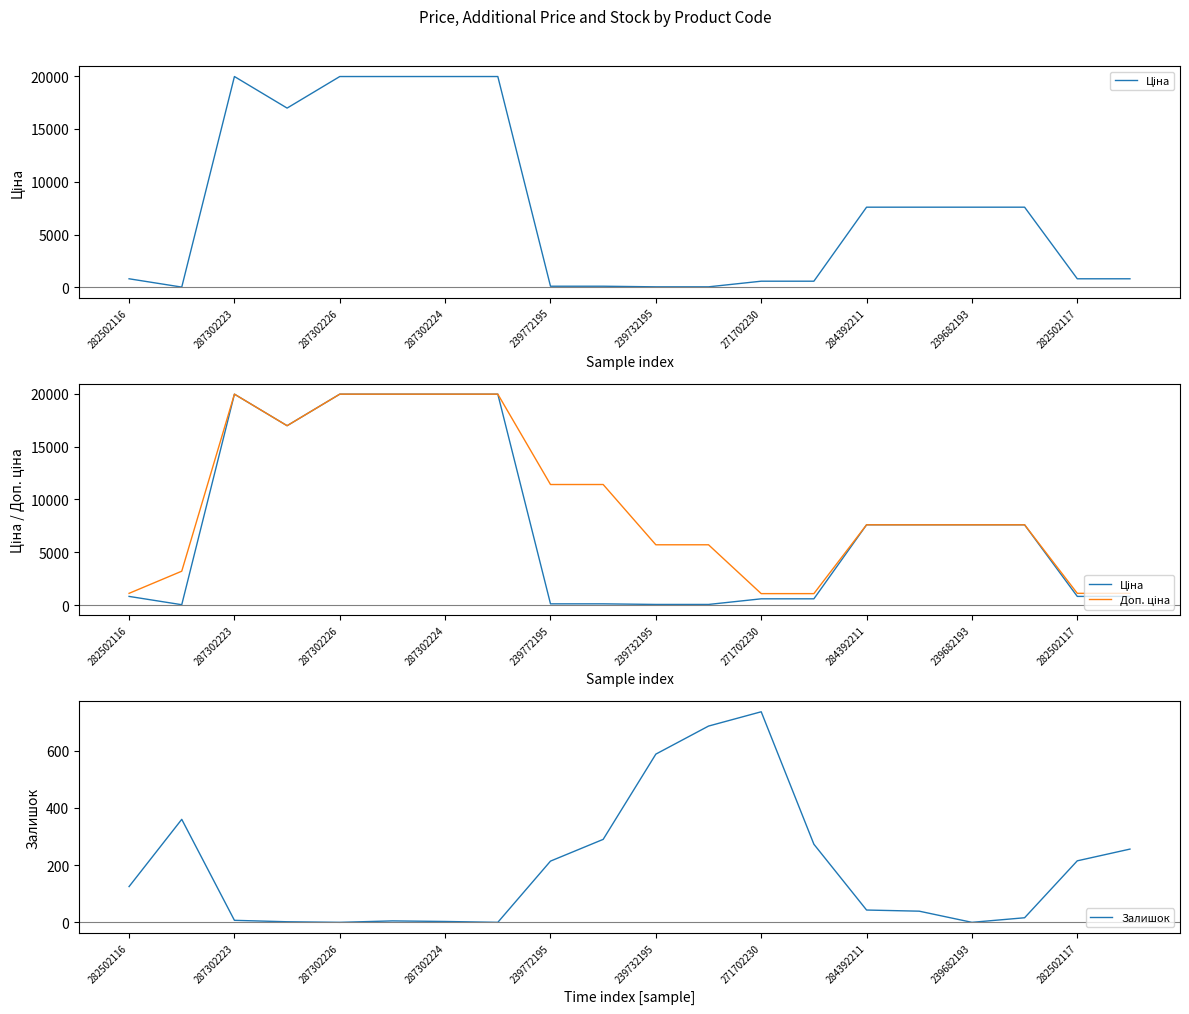

At how many categories does at least one series exceed 6156?

12